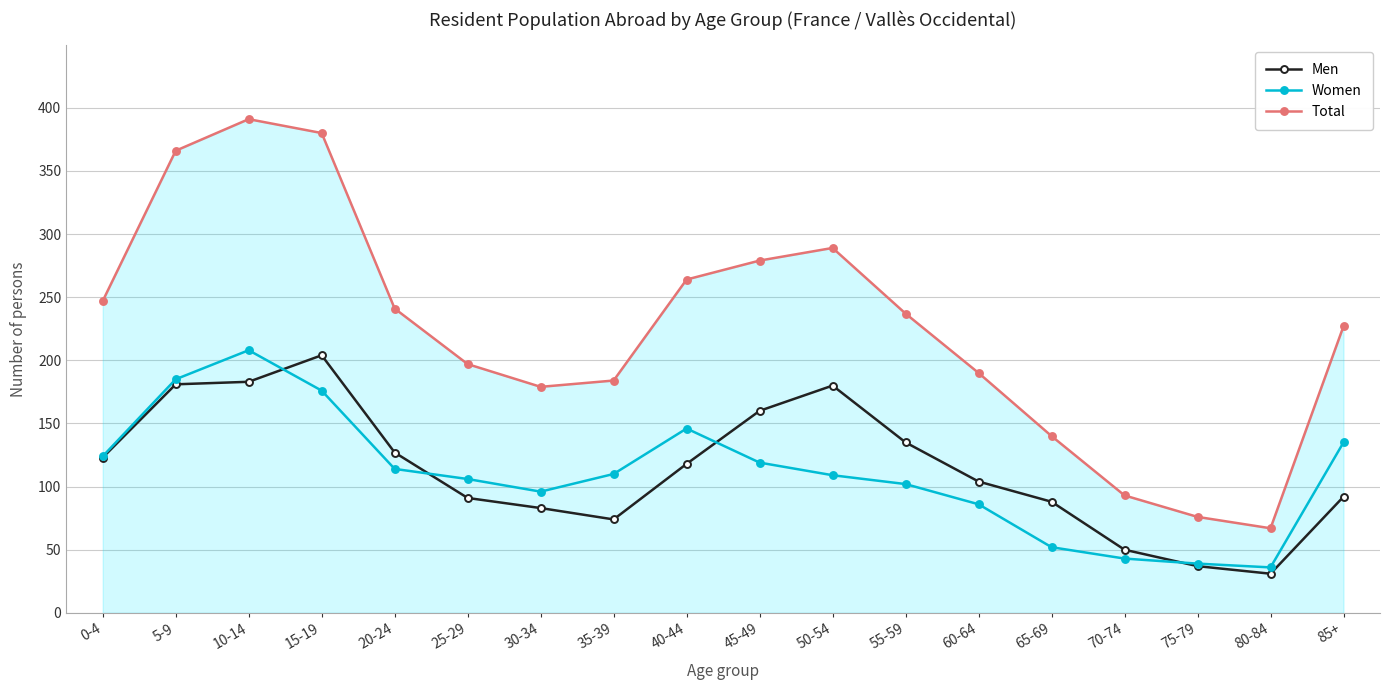

Which series has the largest total across all categories?

Total